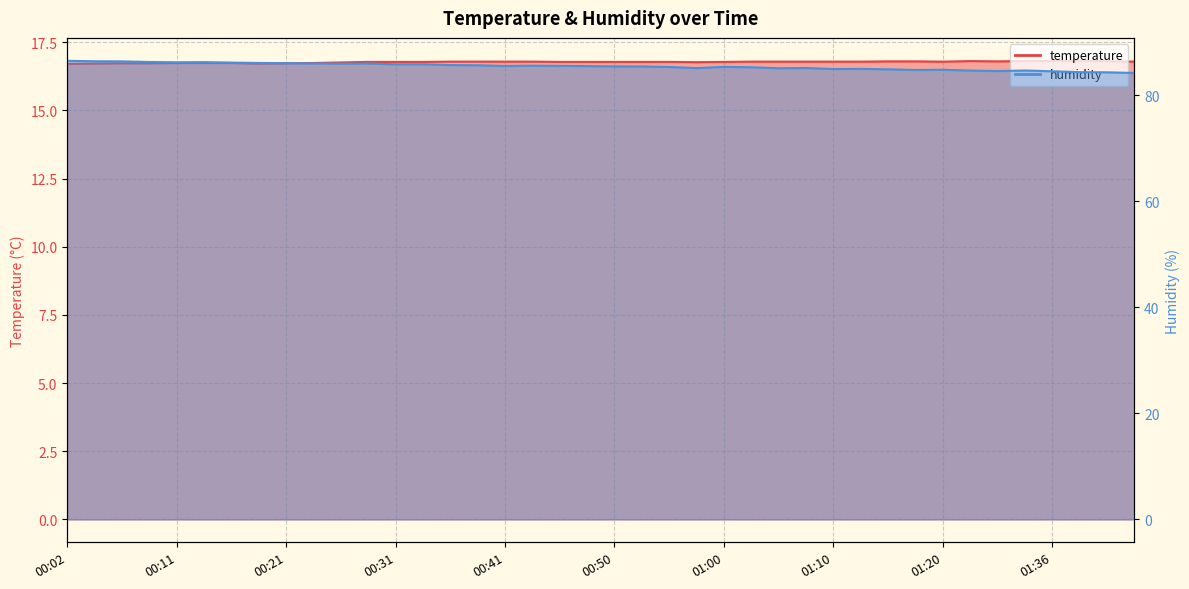

What is the difference between the maximum and minimum values in the humidity series?

2.3